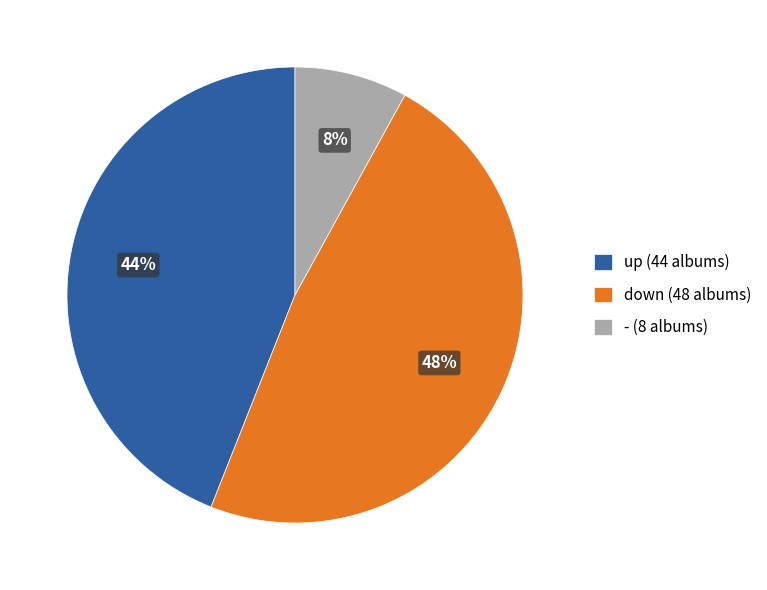

Rank the categories by value from lowest to highest.

-, up, down